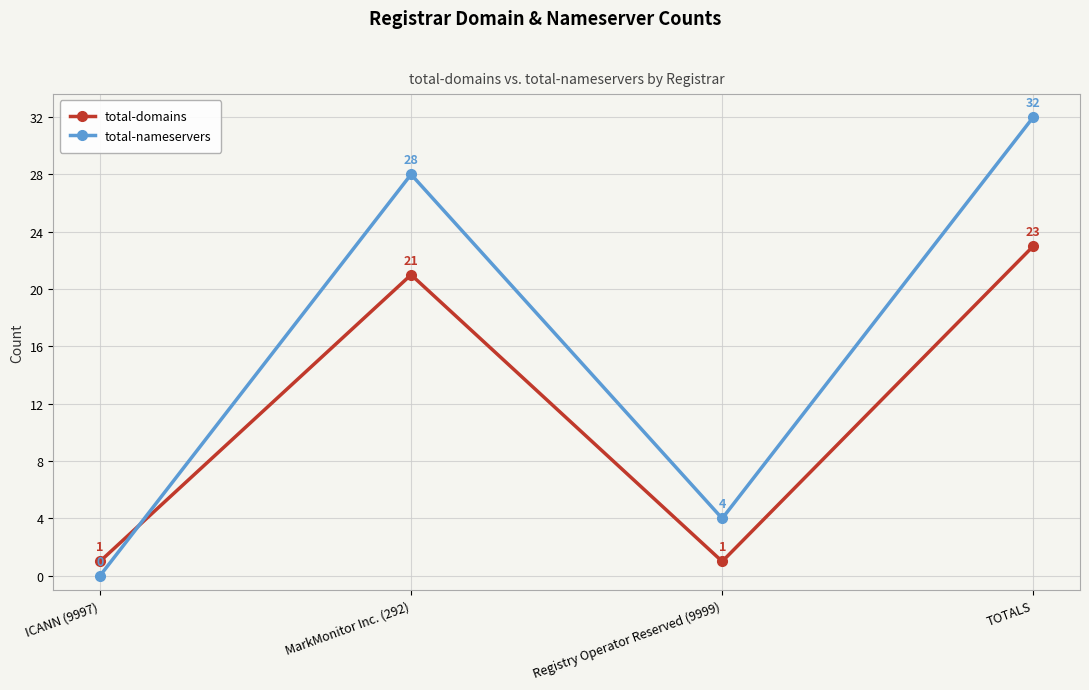

What position from the left is MarkMonitor Inc. (292)?

2